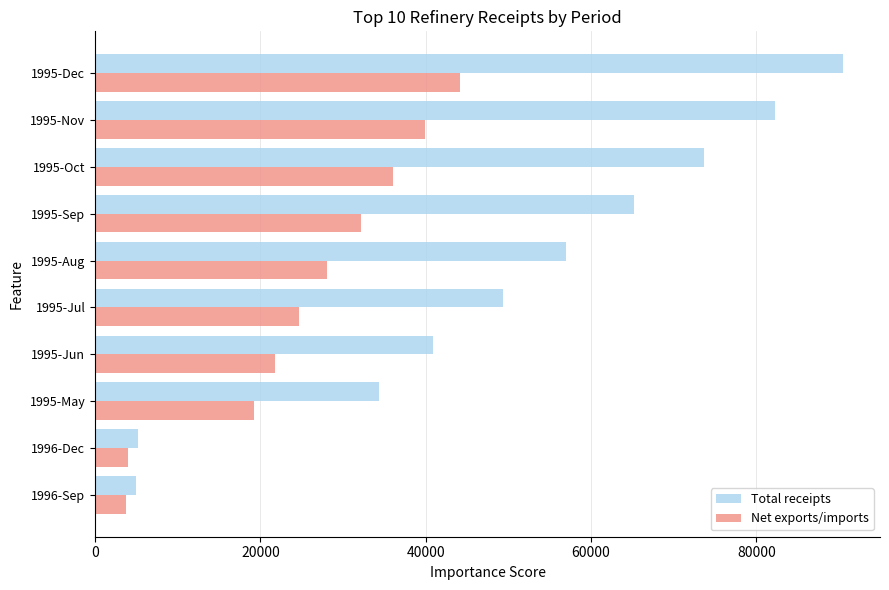

Rank the series by their average value, from lowest to highest.

Net exports/imports, Total receipts